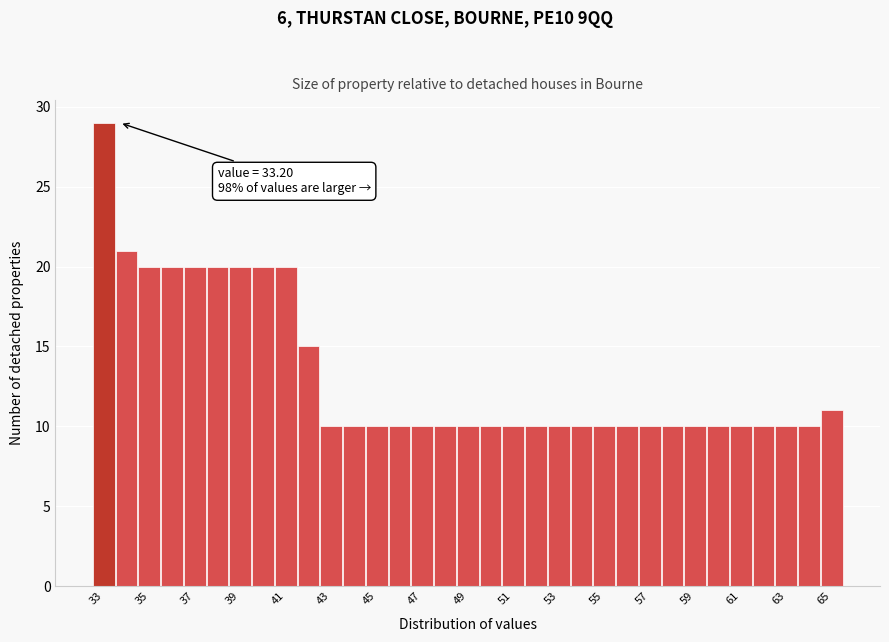

Which range on the x-axis has the tallest bar?

32.5 to 33.5